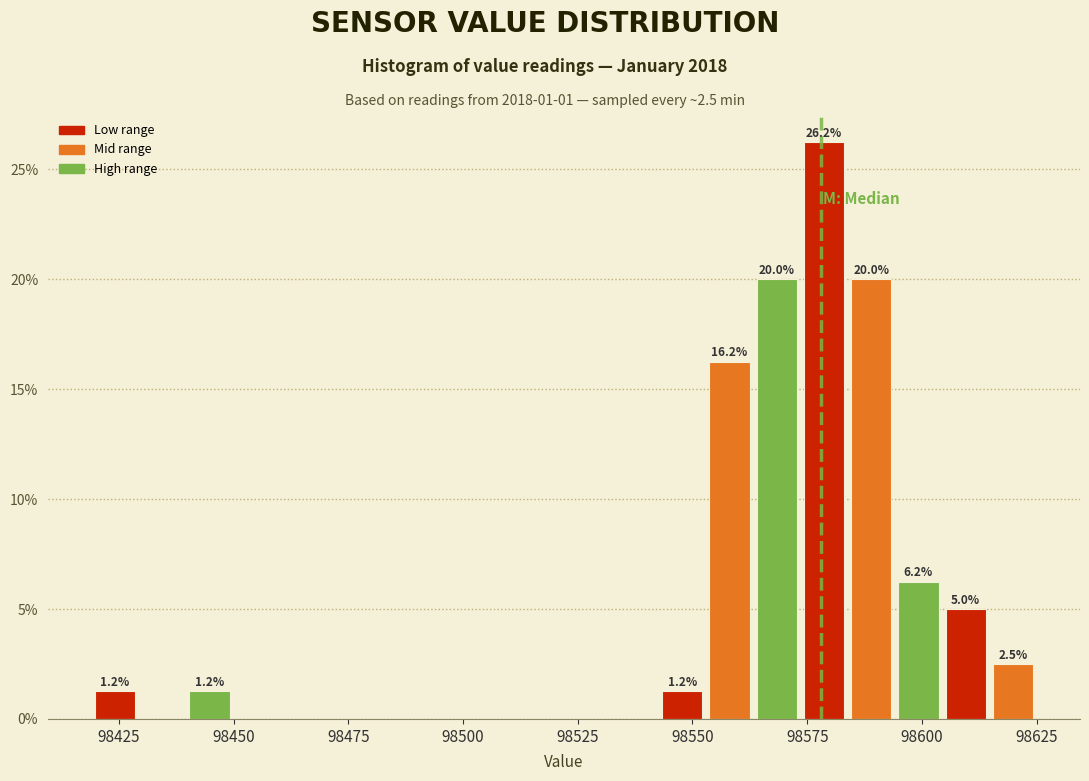

Around what value on the x-axis is the tallest bar? Give the approximate position of its centre, as read against the axis.

98580